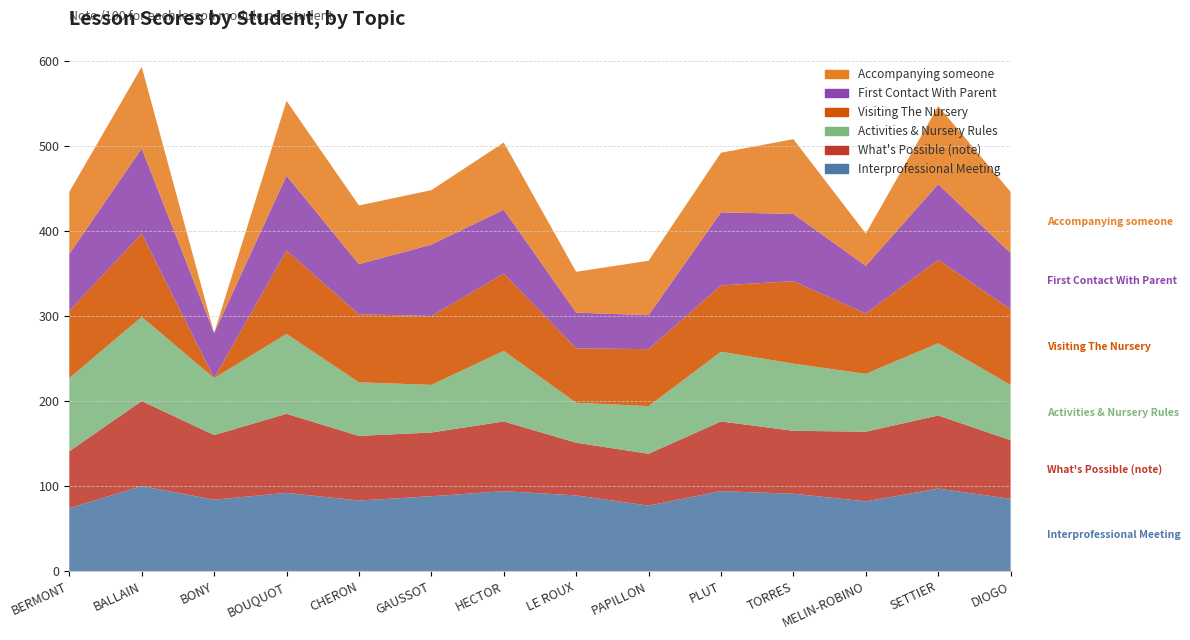

Reading left to right, what are all the values shown in this chart?

Interprofessional Meeting: 74	100	84	92	83	88	94	89	77	94	91	82	97	85
What's Possible (note): 67	100	76	93	76	75	82	62	61	82	74	82	86	69
Activities & Nursery Rules: 86	99	67	94	63	56	83	47	56	82	79	68	85	65
Visiting The Nursery: 79	98	0	98	80	81	91	64	67	78	97	71	98	89
First Contact With Parent: 67	100	53	88	59	84	75	42	40	86	79	56	89	66
Accompanying someone: 73	96	0	88	69	64	79	48	64	70	88	38	92	72